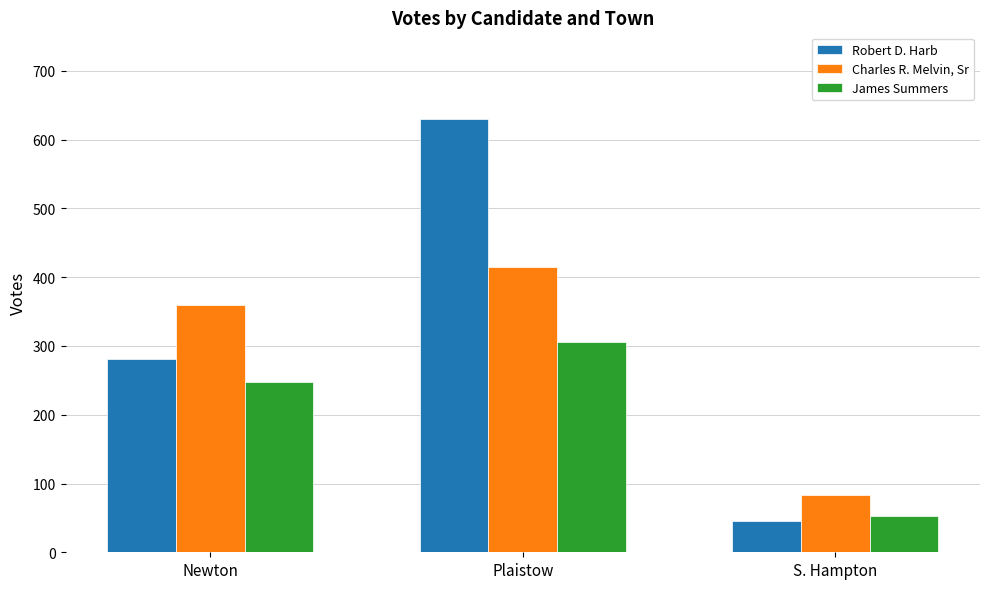

Reading right to left, list all the values displayed in this chart.

Robert D. Harb: S. Hampton=45	Plaistow=630	Newton=281
Charles R. Melvin, Sr: S. Hampton=84	Plaistow=415	Newton=359
James Summers: S. Hampton=53	Plaistow=306	Newton=248